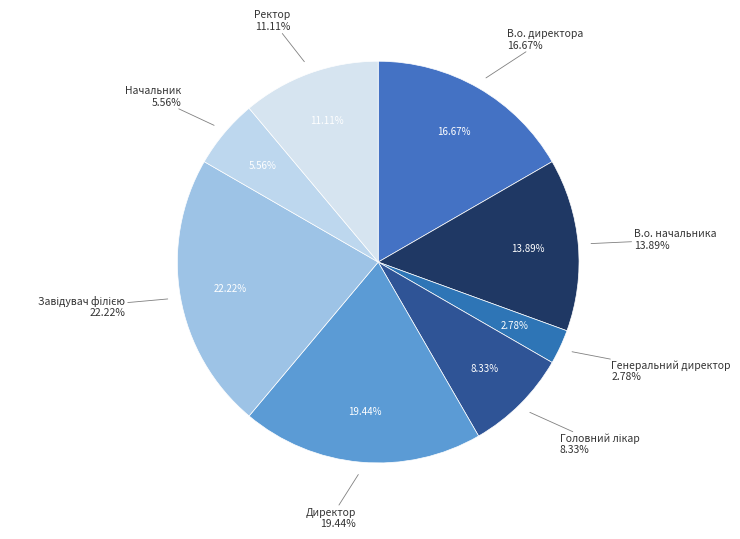

Which has a higher value, В.о. директора or Начальник?

В.о. директора